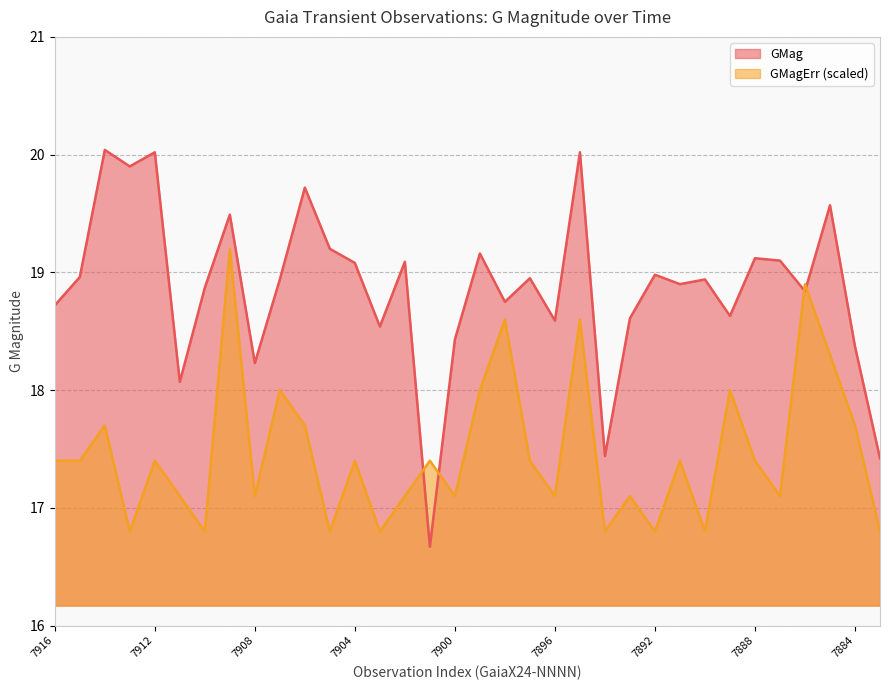

Read the GMagErr value at 7889.

18.0